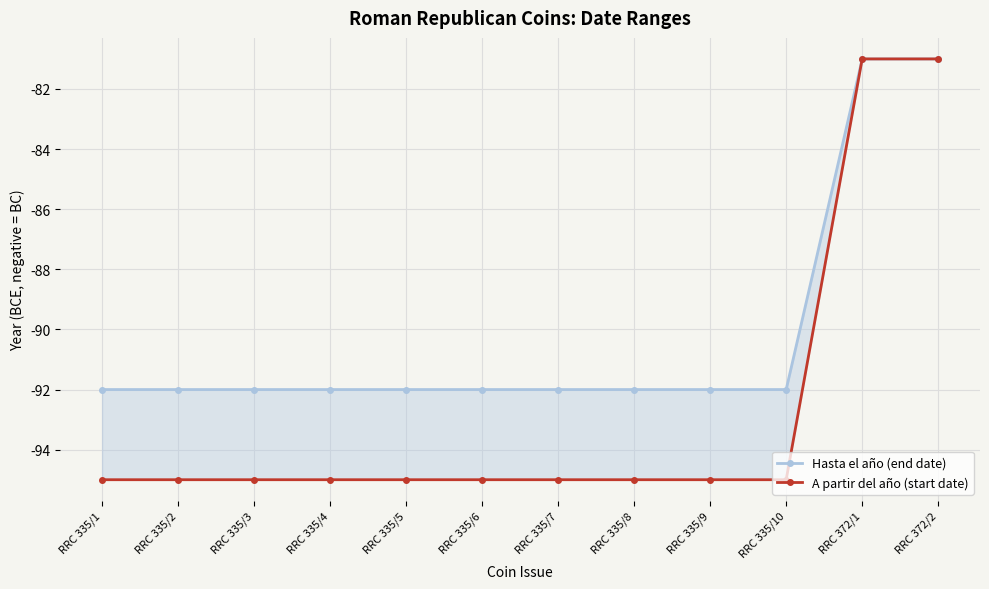

True or false: A partir del año (start date) has more than 2 interior local peaks.

False